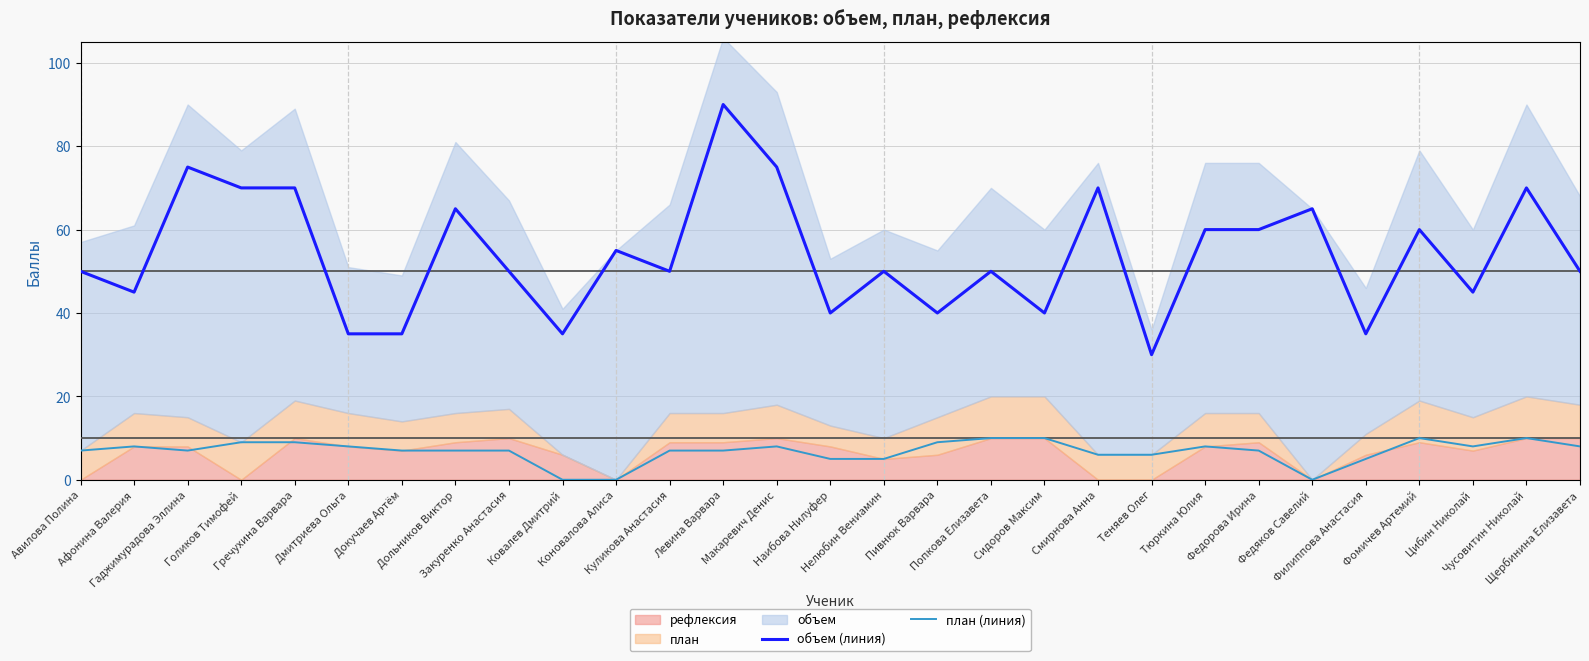

How many data points in план (линия) are less than 7?

8